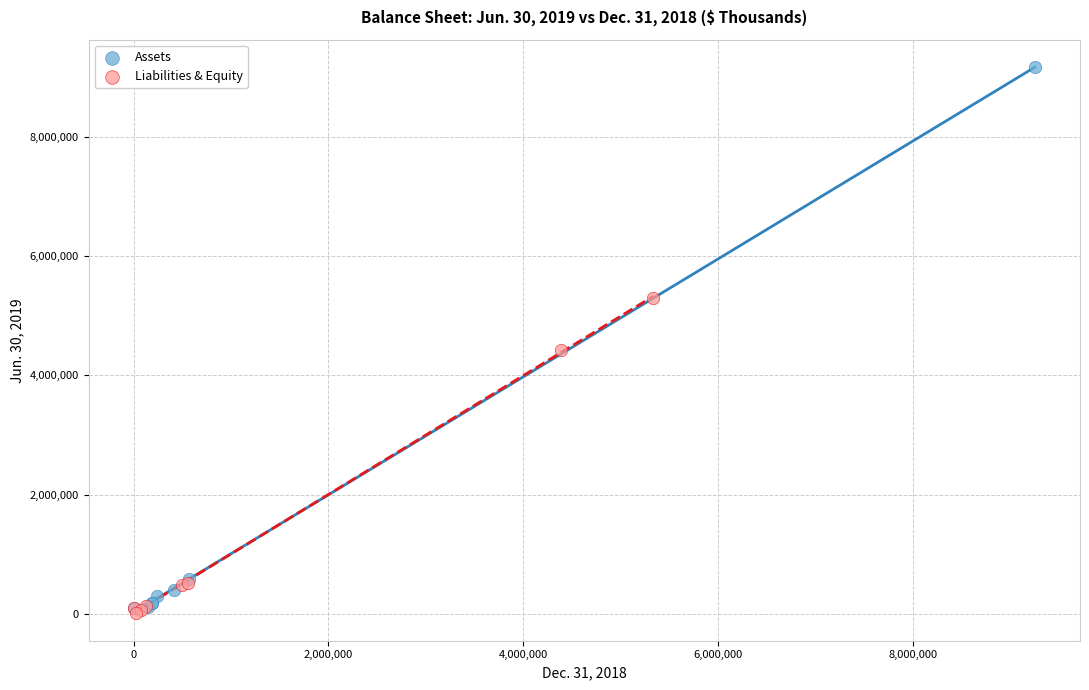

Which series has the widest spread of Y values?

Assets